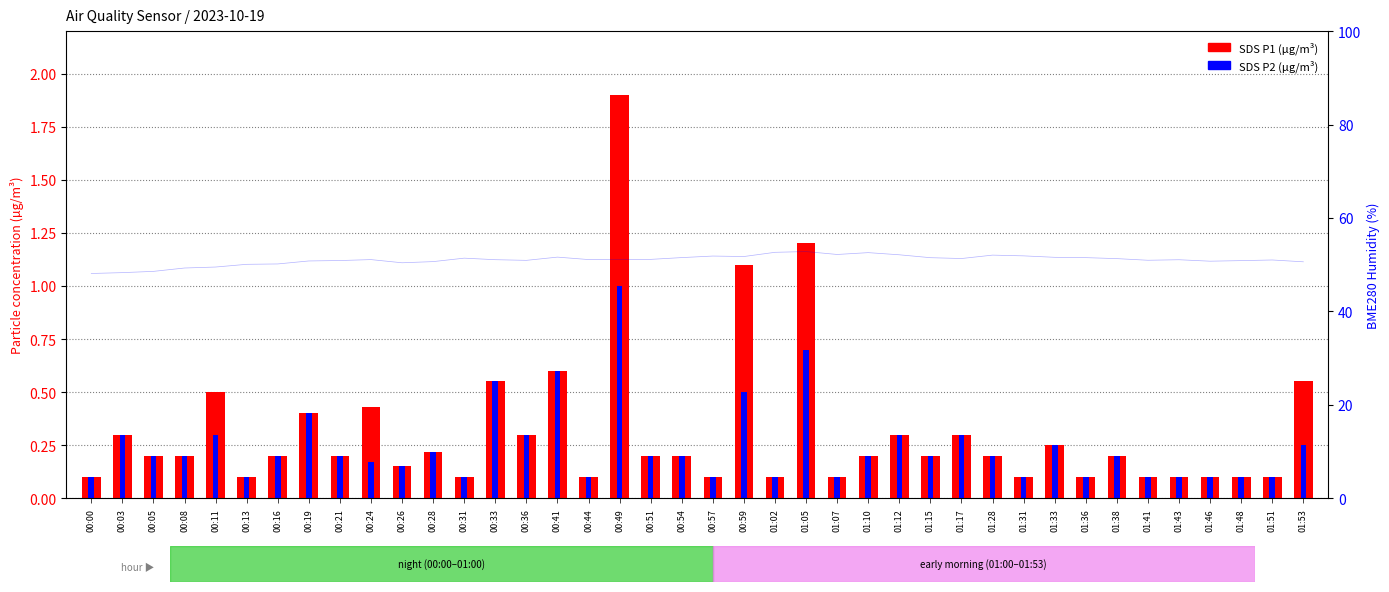

Between 00:59 and 01:07, which series saw the biggest shift?

SDS P1 (µg/m³)